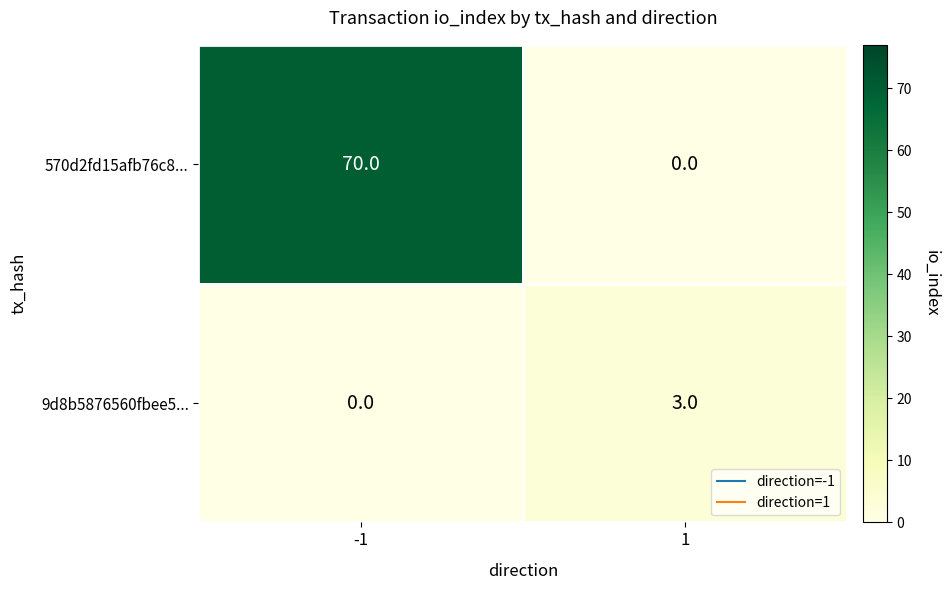

What is the sum of the 570d2fd15afb76c8... values at 1 and -1?

70